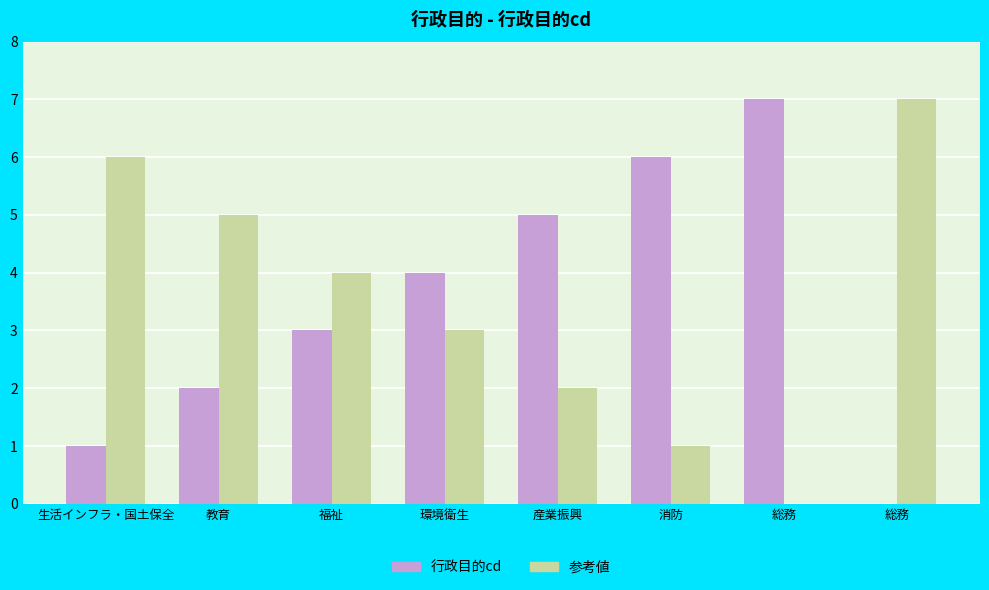

What is the difference between the 行政目的cd values at 環境衛生 and 教育?

2